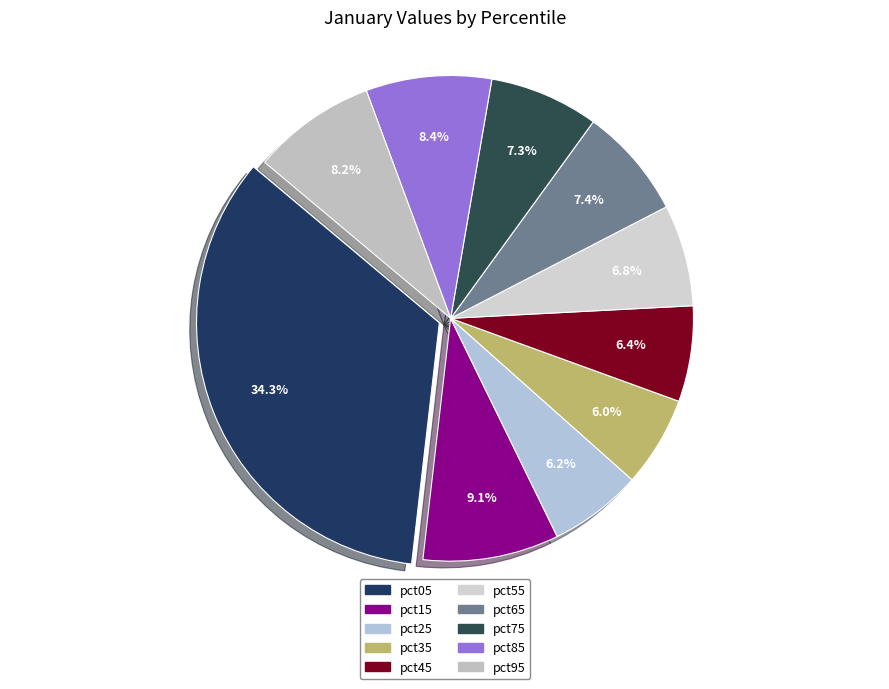

Count the number of slices in the pie.

10